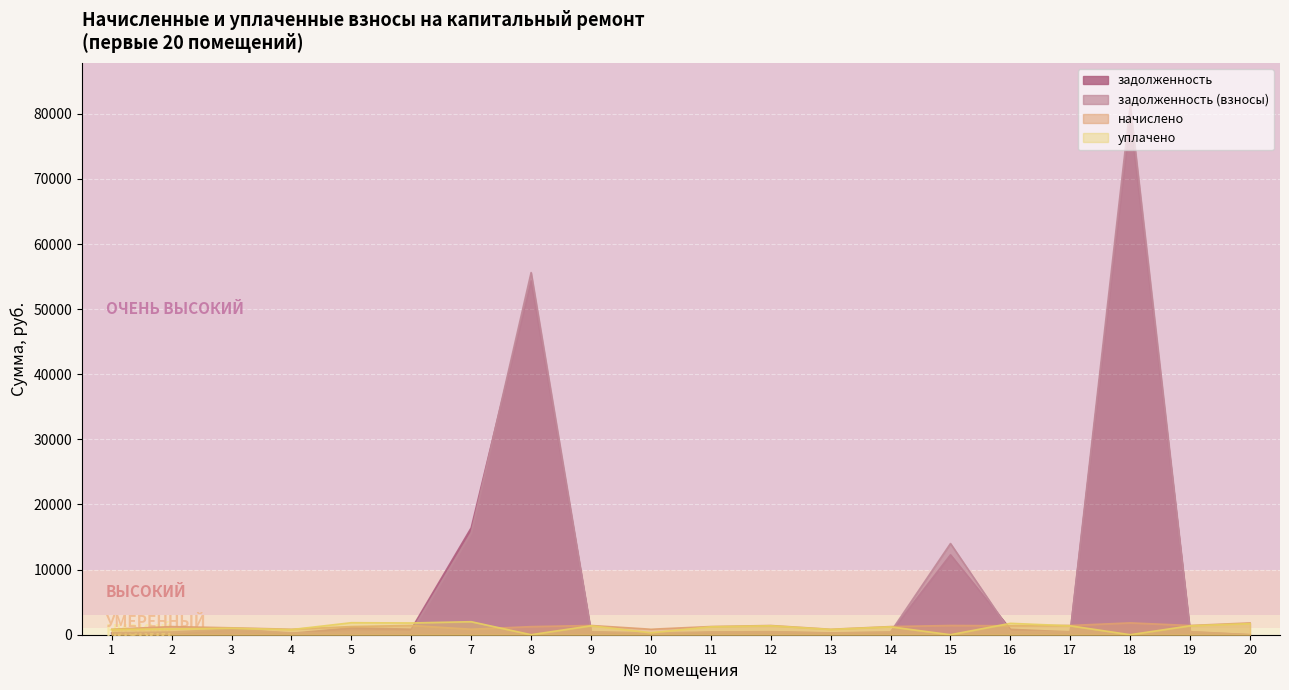

Which series has the widest spread of values?

задолженность (взносы)